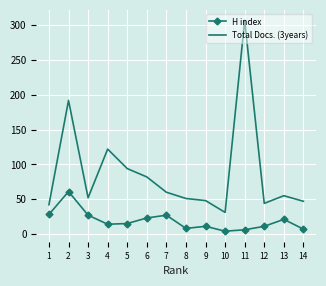

Which series changed the most between 2 and 6?

Total Docs. (3years)